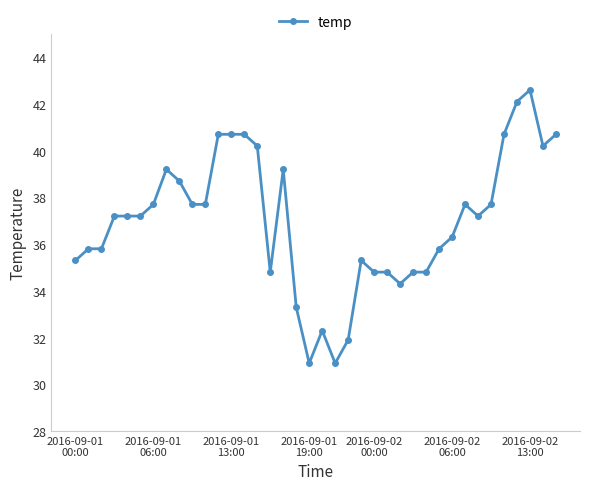

What is the difference between the maximum and minimum values?

11.7